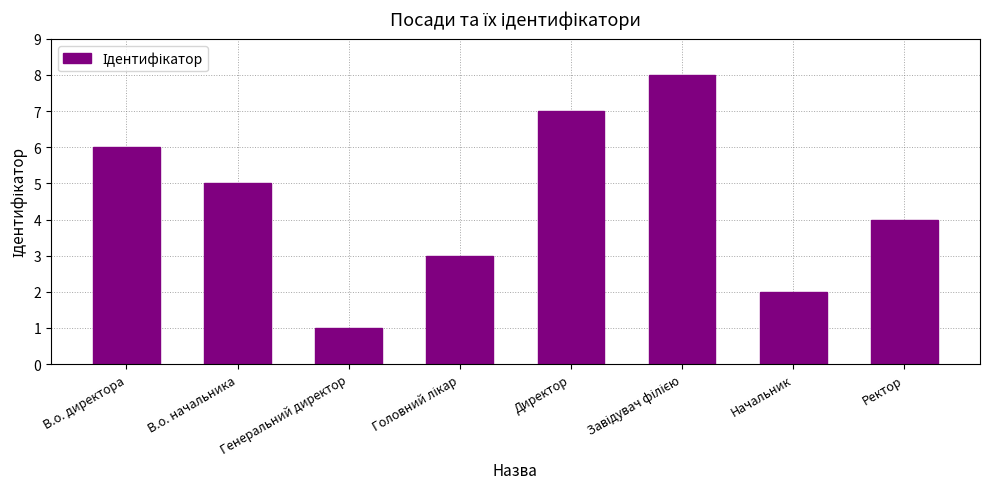

What is the label of the 4th bar from the right?

Директор